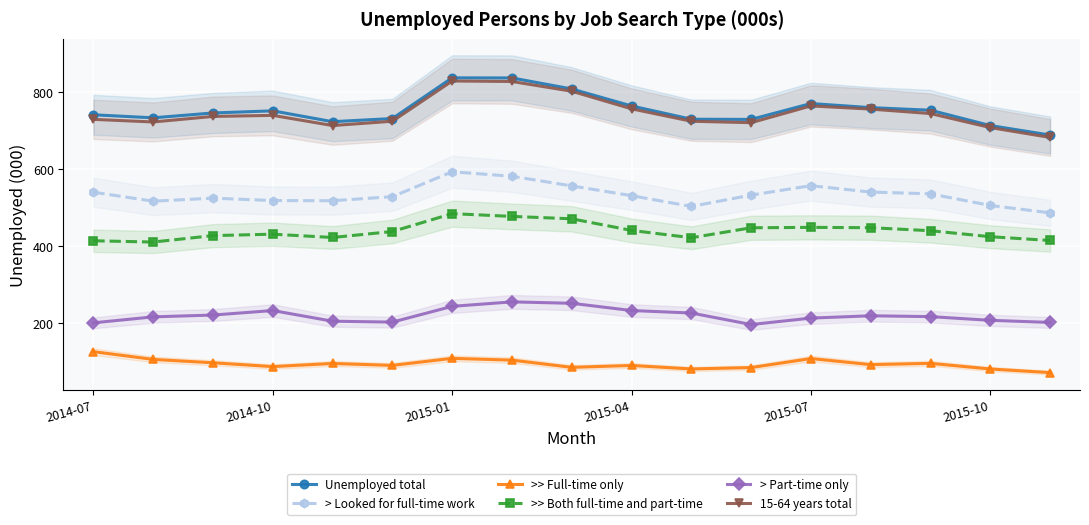

What is the sum of all >> Both full-time and part-time values?

7469.4